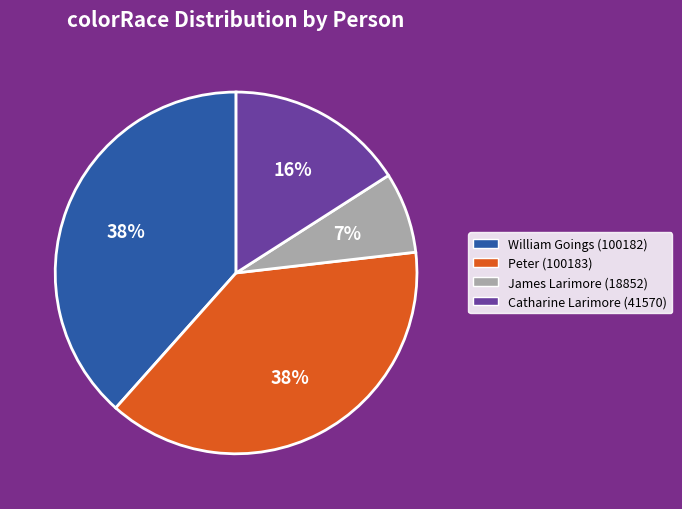

Does James Larimore (18852) account for over 50% of the chart?

No